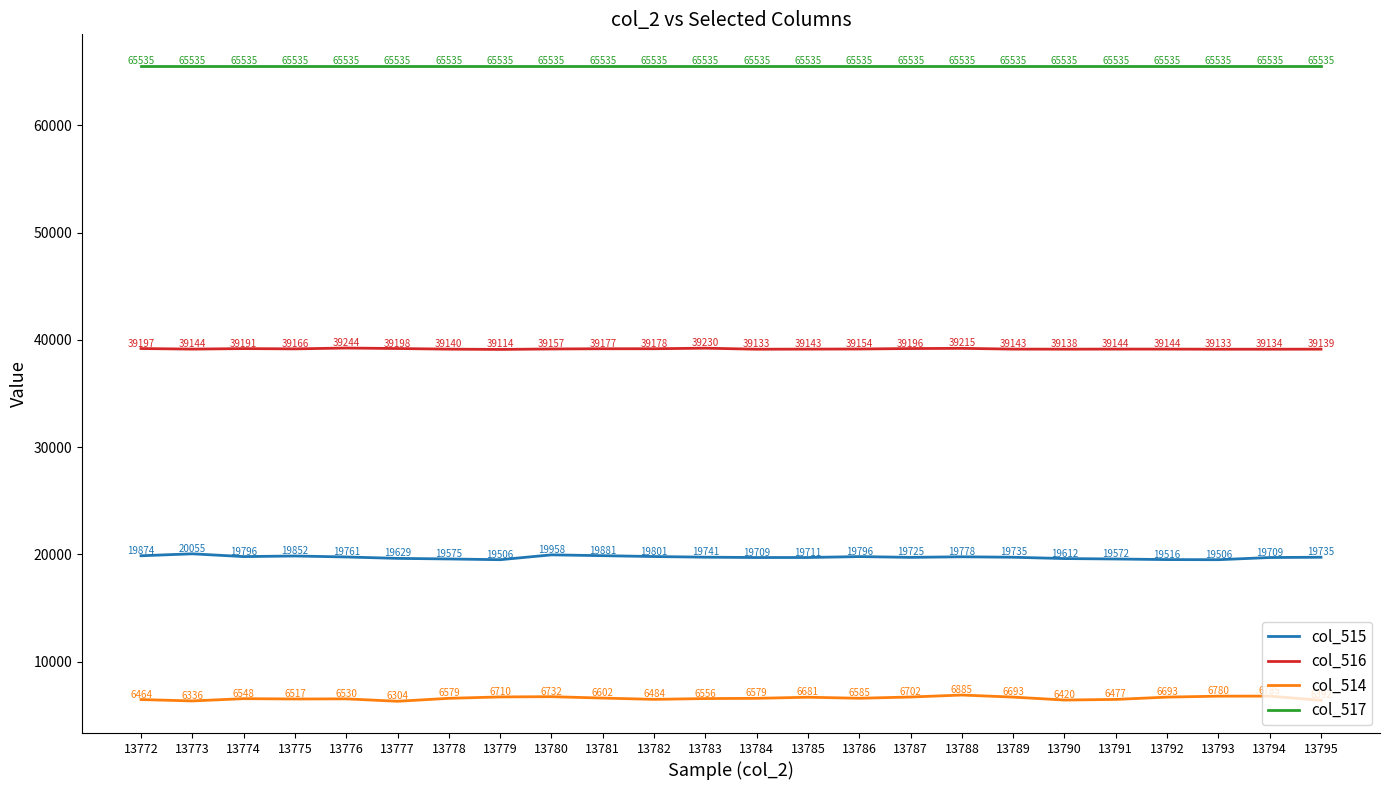

At 13784, list the series in order from largest to smallest.

col_517, col_516, col_515, col_514